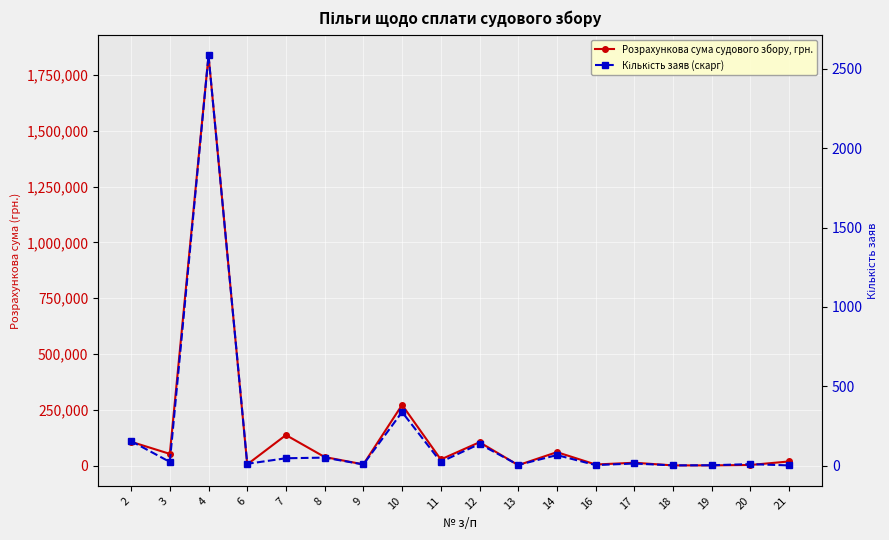

What is the average value of the Кількість заяв (скарг) series?

193.7